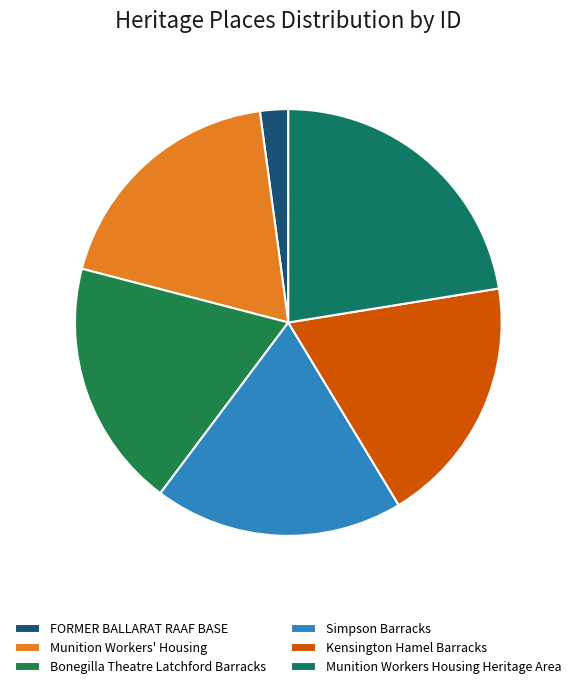

Rank the categories by value from lowest to highest.

FORMER BALLARAT RAAF BASE, Munition Workers' Housing, Bonegilla Theatre Latchford Barracks, Simpson Barracks, Kensington Hamel Barracks, Munition Workers Housing Heritage Area